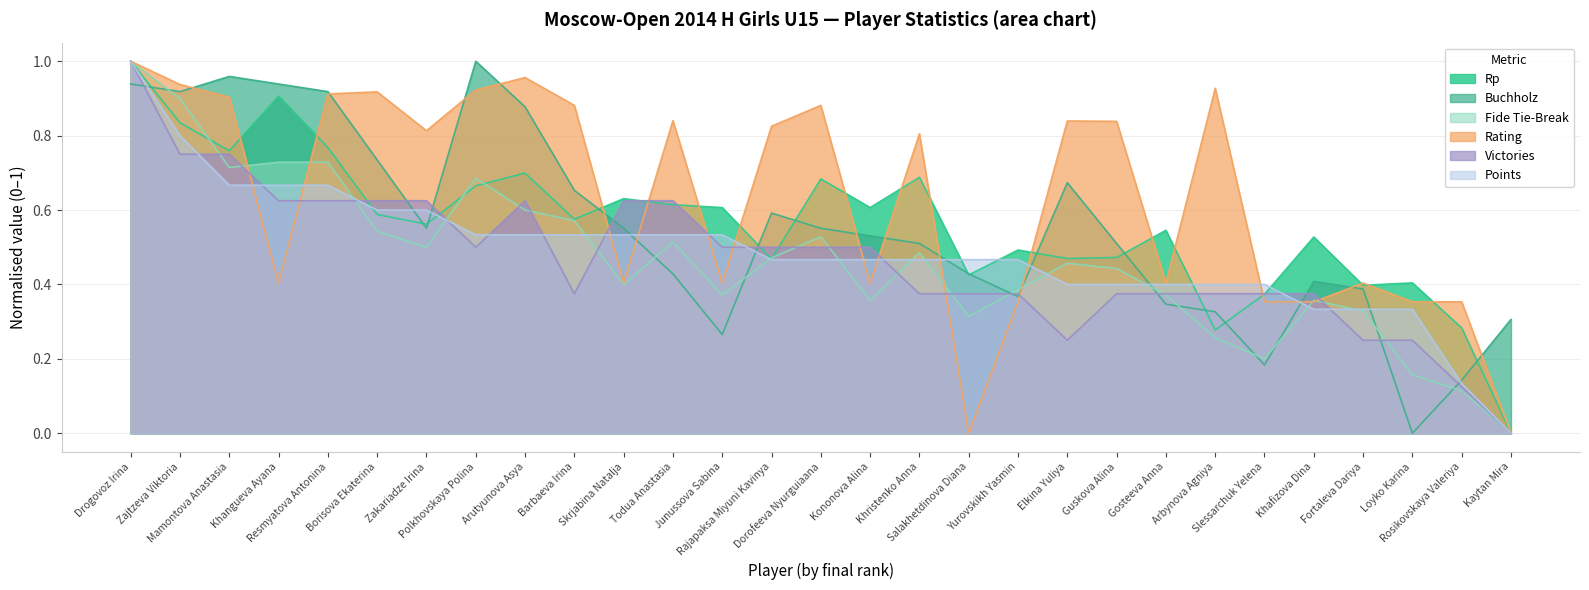

Is it true that Rating equals 0.4 at Junussova Sabina?

True